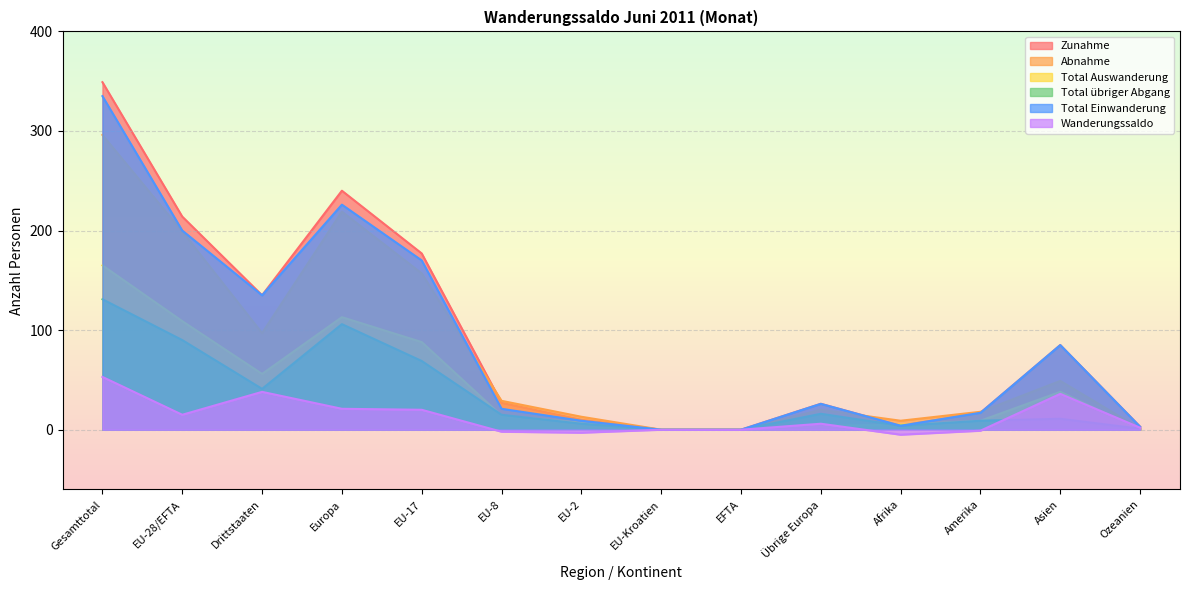

Rank the categories by Total Auswanderung value from lowest to highest.

EU-Kroatien, EFTA, Ozeanien, Übrige Europa, Afrika, EU-2, Amerika, EU-8, Asien, Drittstaaten, EU-17, EU-28/EFTA, Europa, Gesamttotal